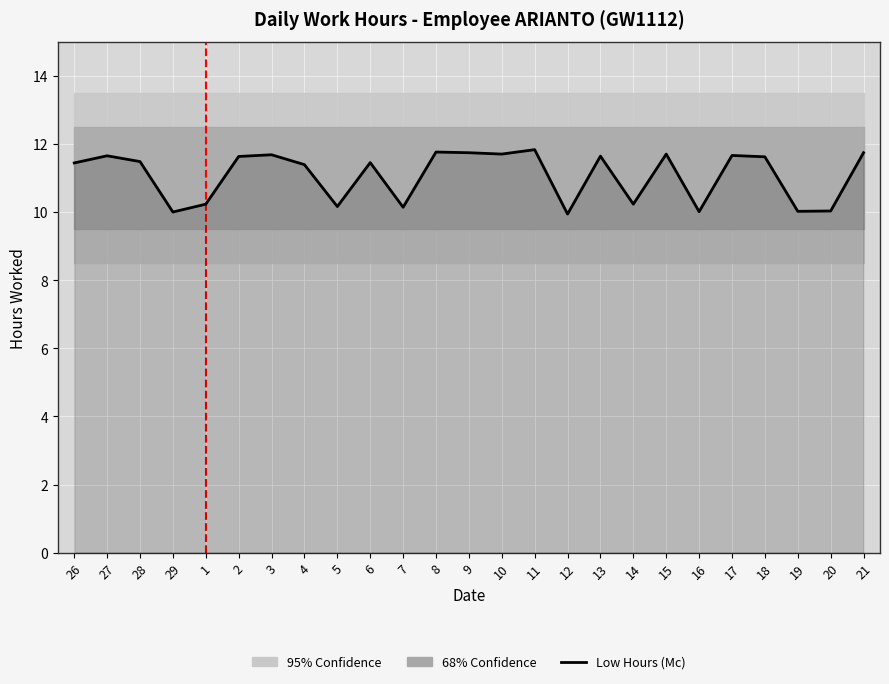

What position from the right is 6?

16